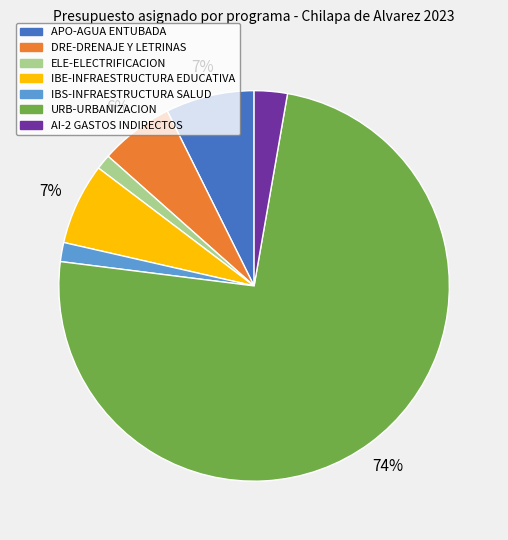

How many slices are in this pie chart?

7